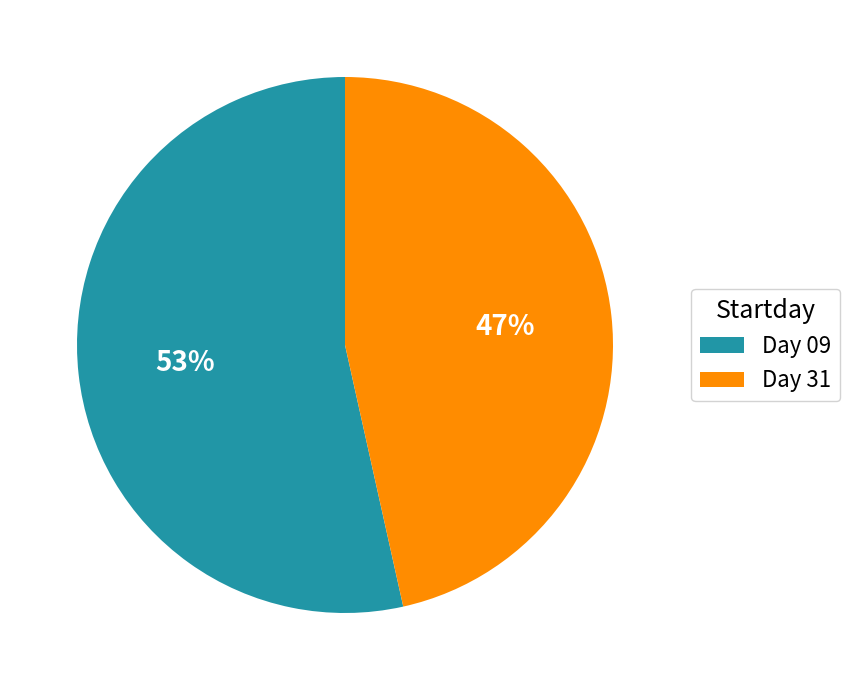

To the nearest percent, what portion does Day 09 represent?

53%